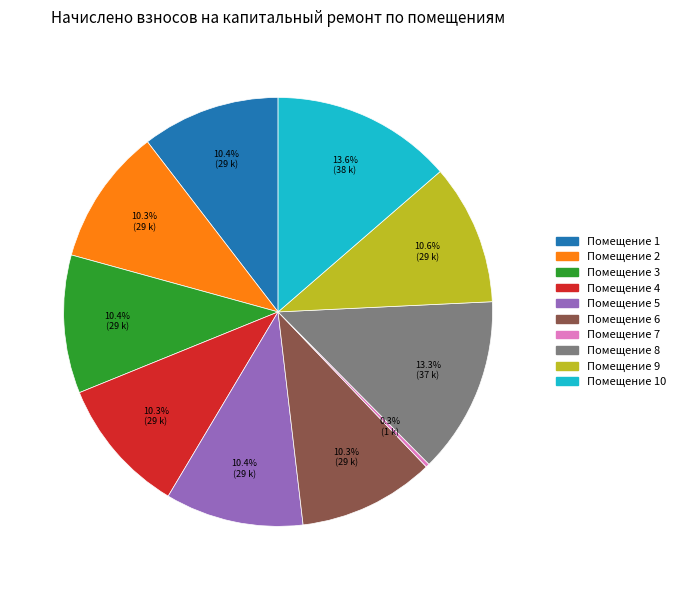

What is the ratio of the value at Помещение 1 to the value at Помещение 3?

1.0